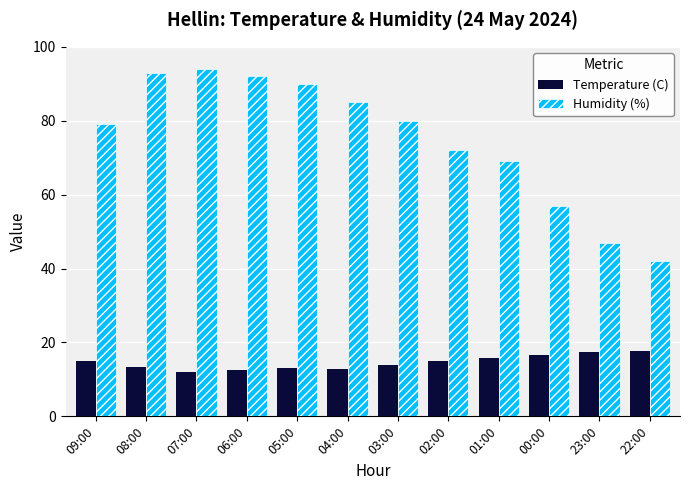

Is the value of Temperature (C) at 00:00 greater than the value of Humidity (%) at 03:00?

No